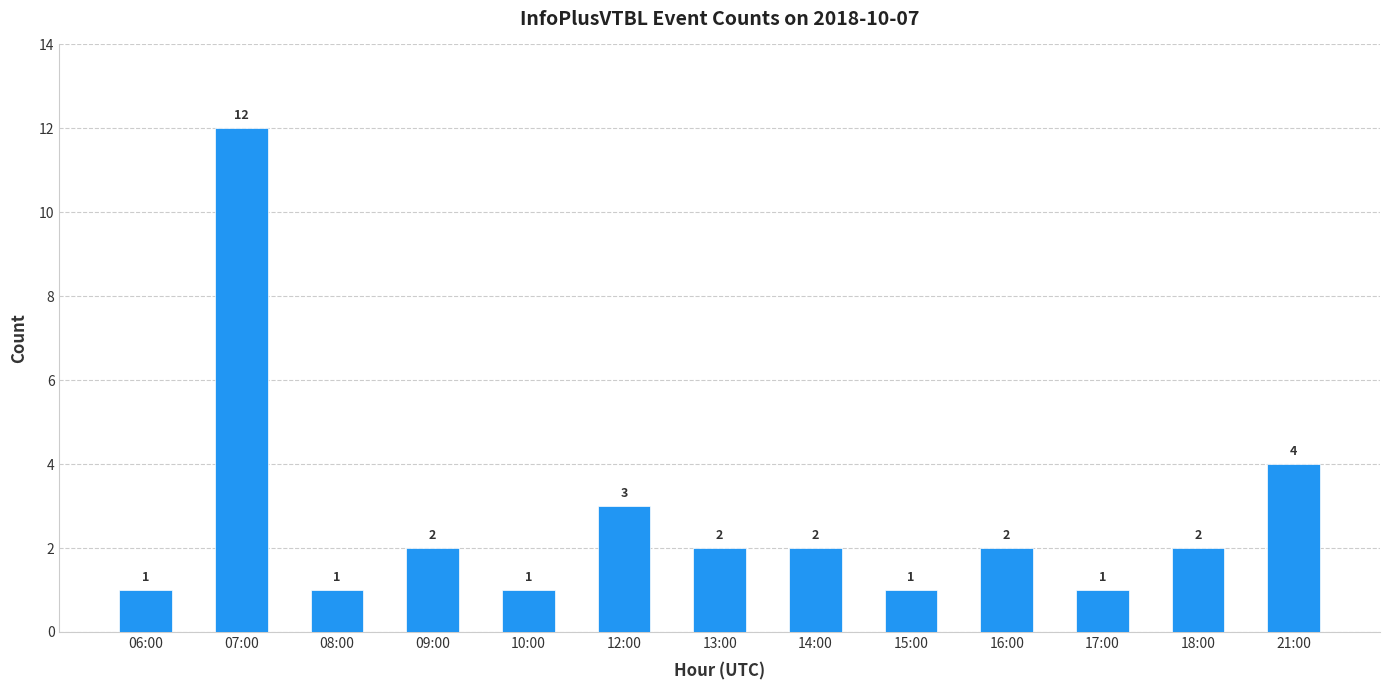

What is the label of the 11th bar from the left?

17:00